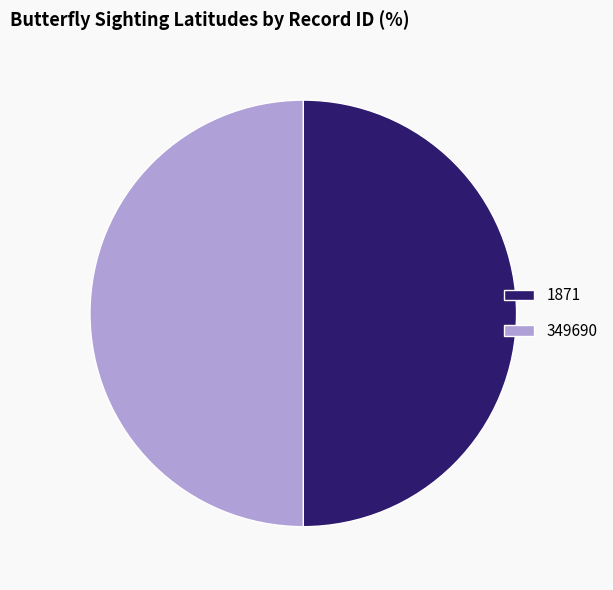

Approximately how many times larger is the value at 349690 compared to 1871?

1.0